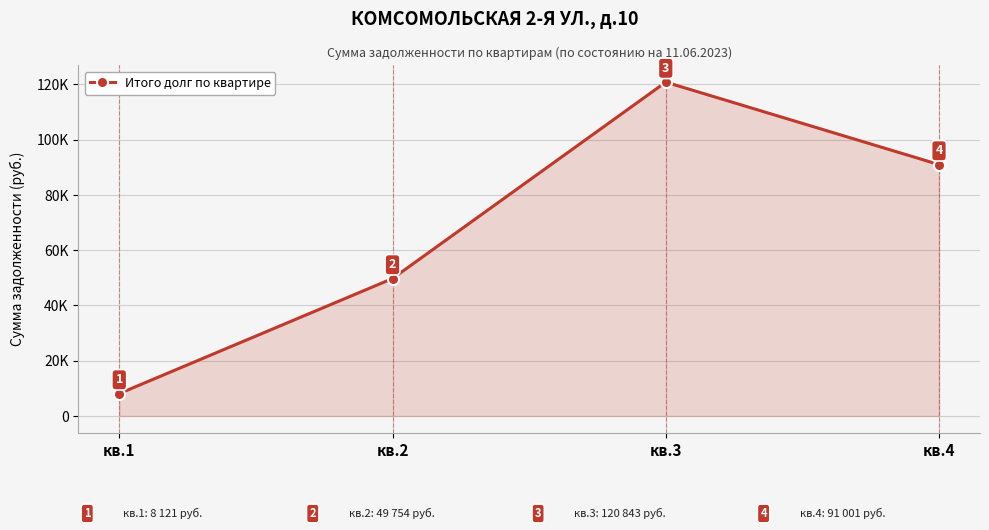

Rank the categories by value from lowest to highest.

кв.1, кв.2, кв.4, кв.3